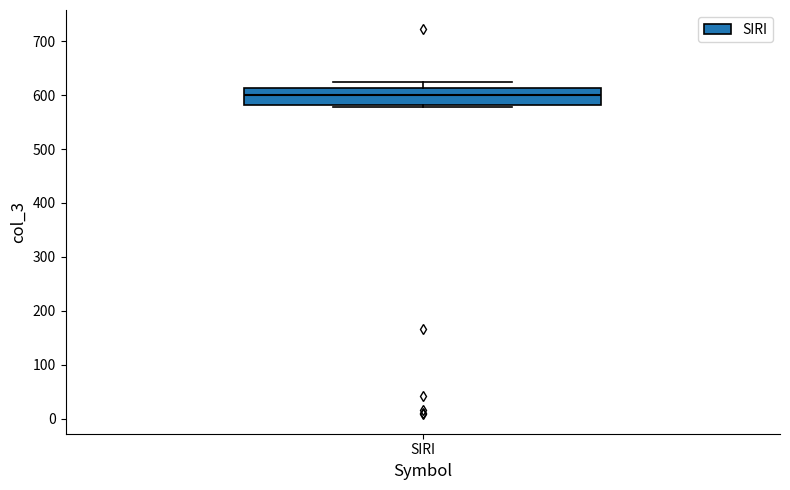

Read this box plot against the y-axis: the position of the median line, the range covered by the box, and the ends of both whiskers. The values are not printed on the chart, so give them approximately, as read against the axis.

median 600, box 580 to 610, whiskers 580 (just below the box's lower edge) to 630